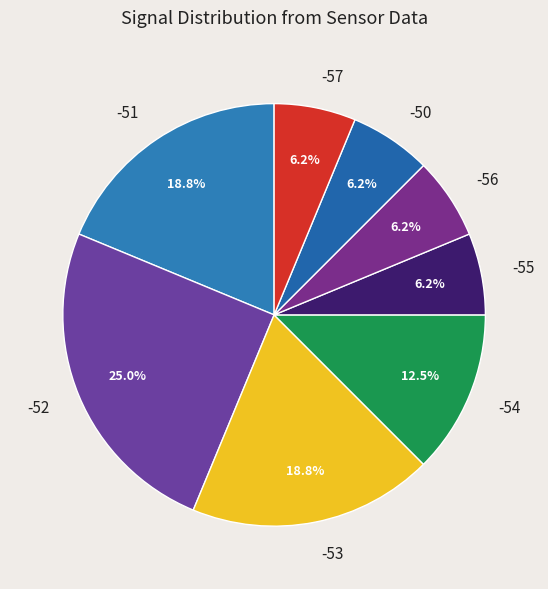

What percentage is the -52 slice, to the nearest percent?

25%